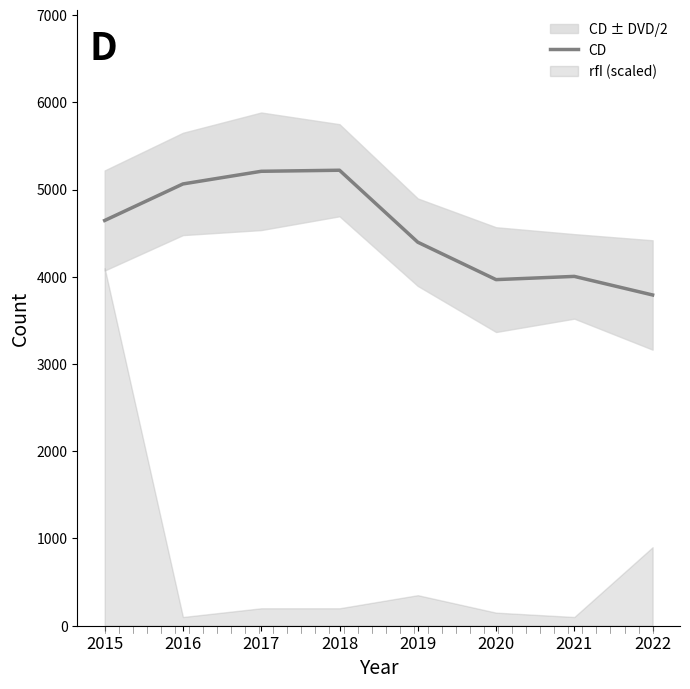

What is the sum of the values at 2019 and 2022?

8189